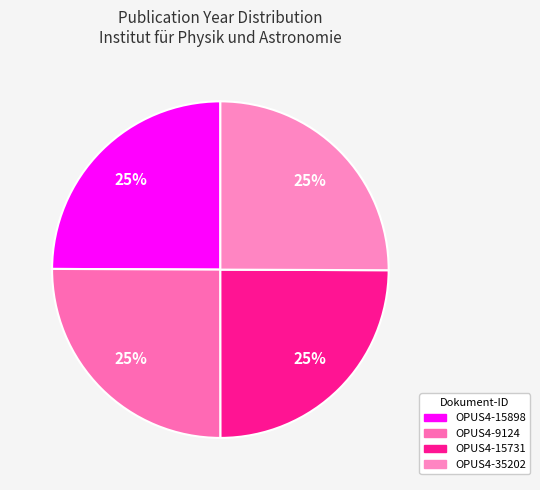

Approximately how many times larger is the value at OPUS4-15731 compared to OPUS4-15898?

1.0